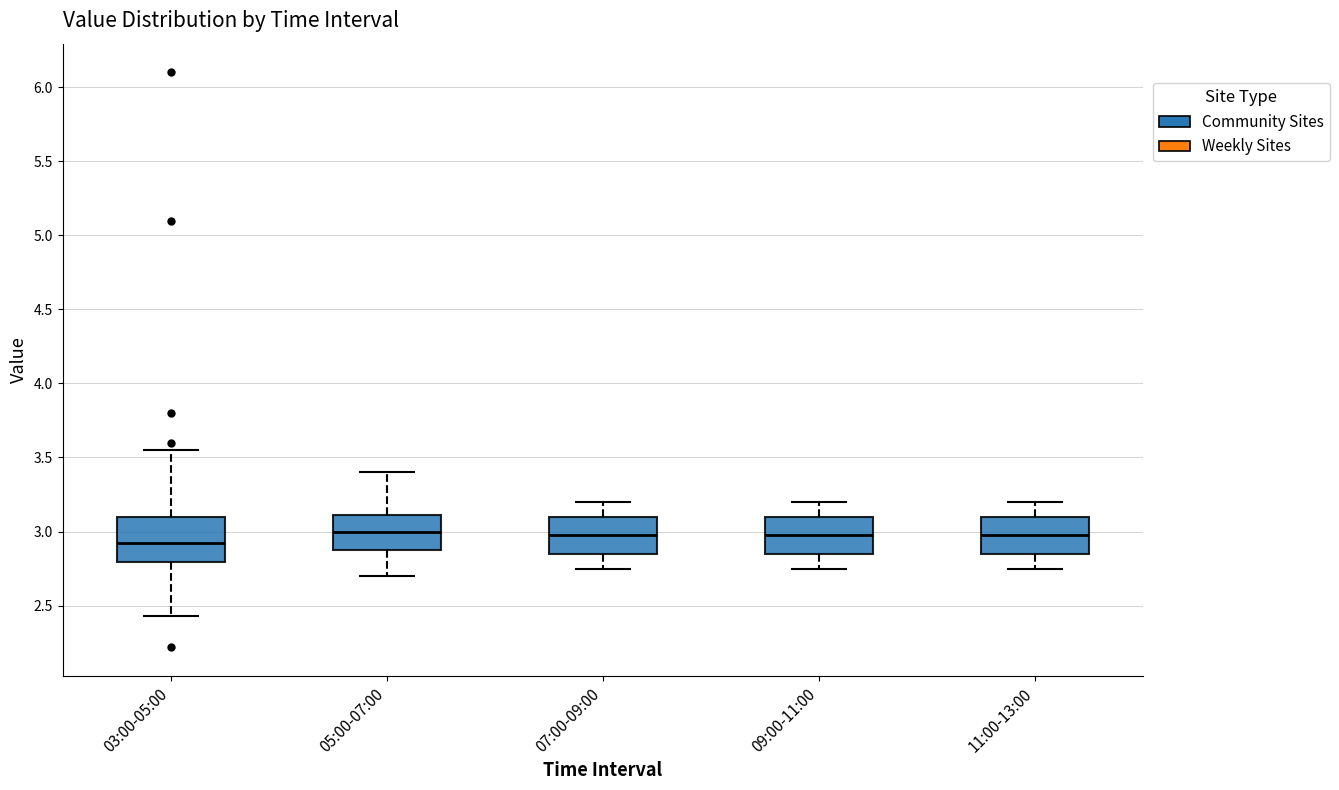

Comparing the boxes themselves (not the whiskers), which one is the tallest?

03:00-05:00